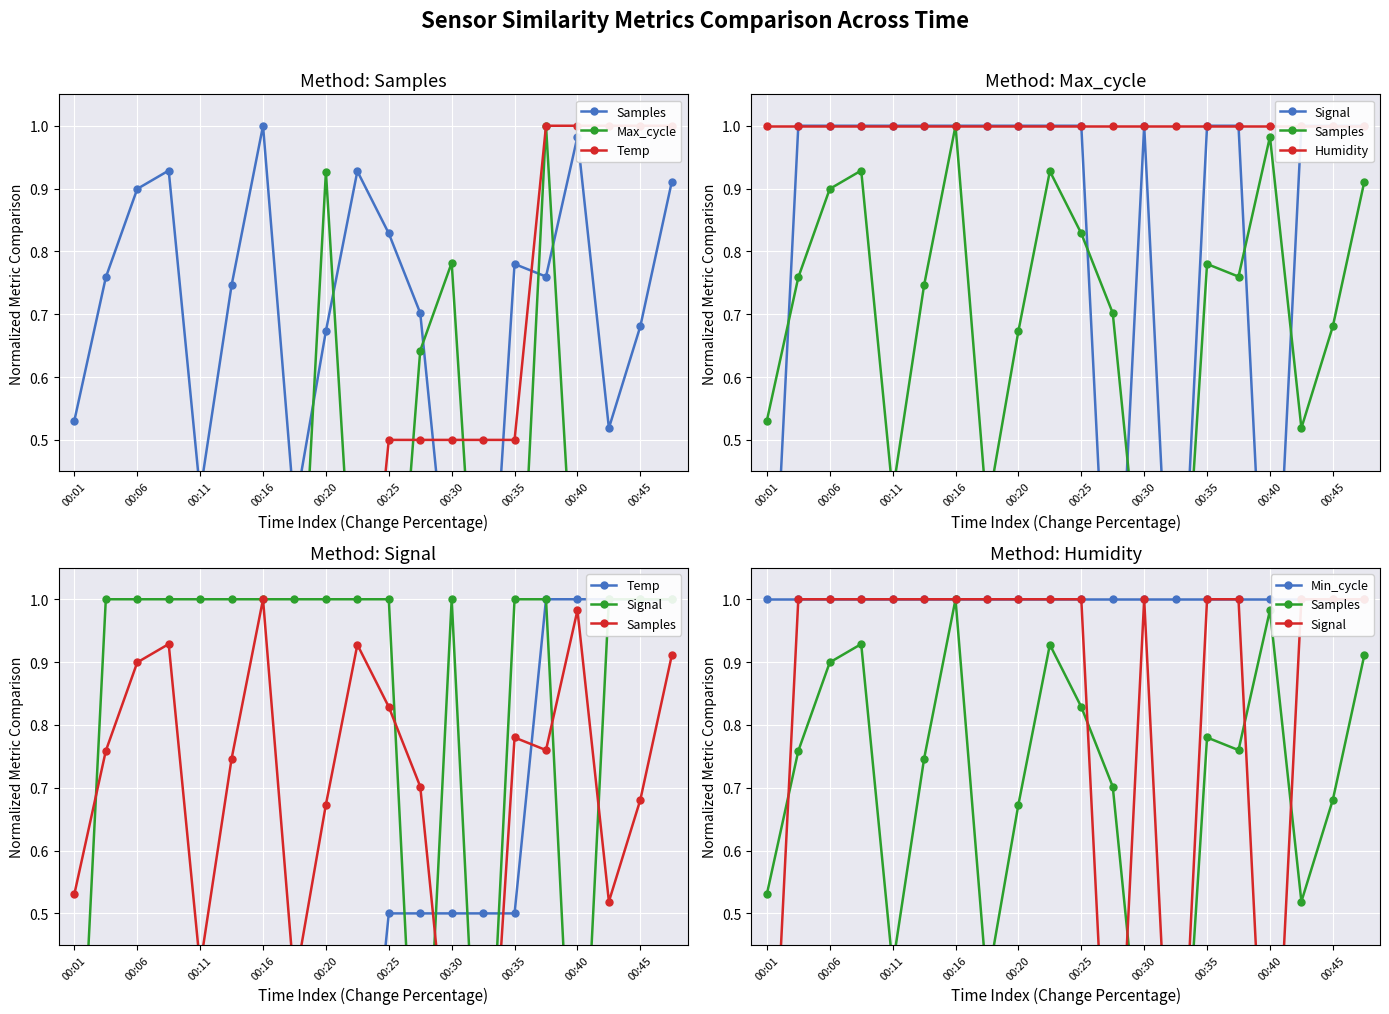

True or false: Temp has more than 1 interior local peaks.

False